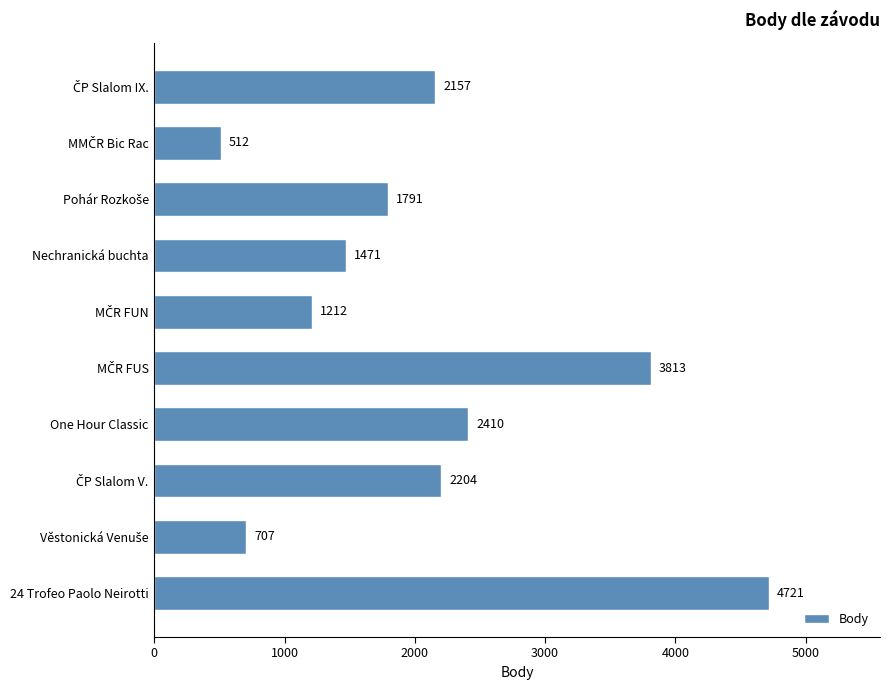

How many categories are shown in the chart?

10